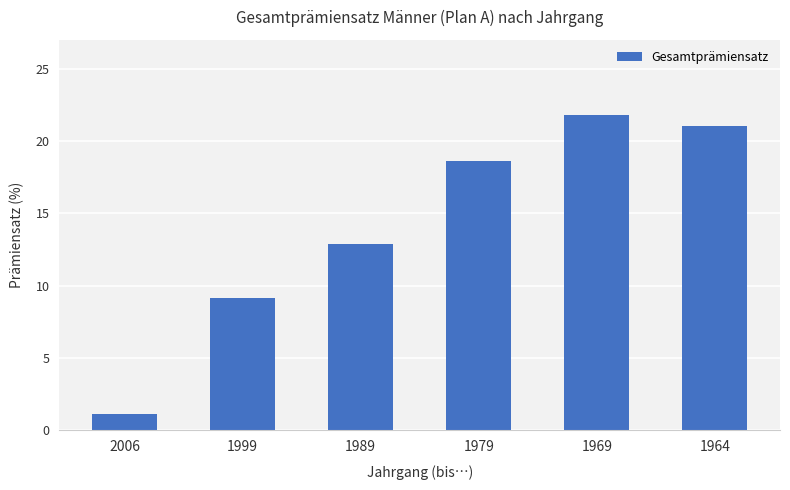

How many values are below 18?

3